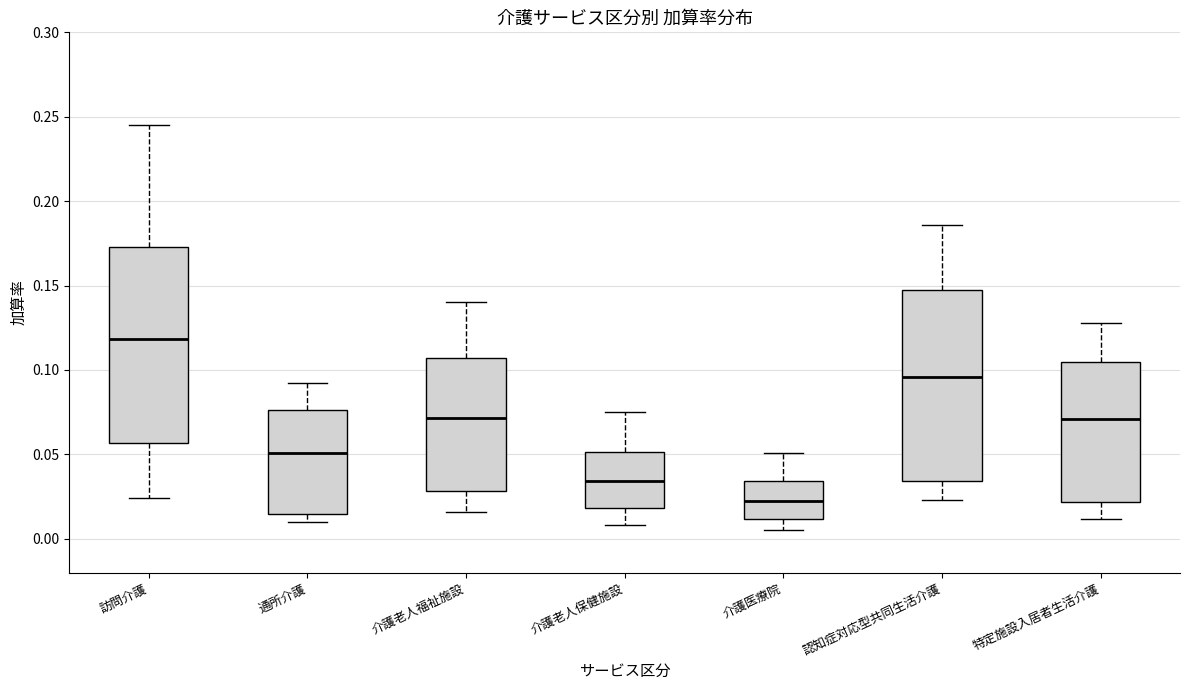

Where does the upper whisker of the box for 介護老人福祉施設 end on the y-axis? The values are not printed on the chart, so give them approximately, as read against the axis.

0.140